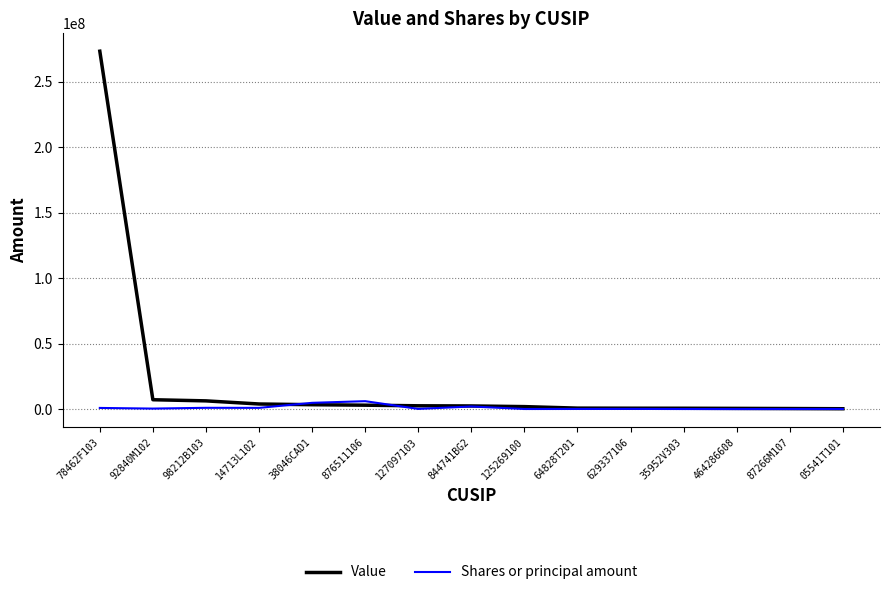

What position from the left is 125269100?

9